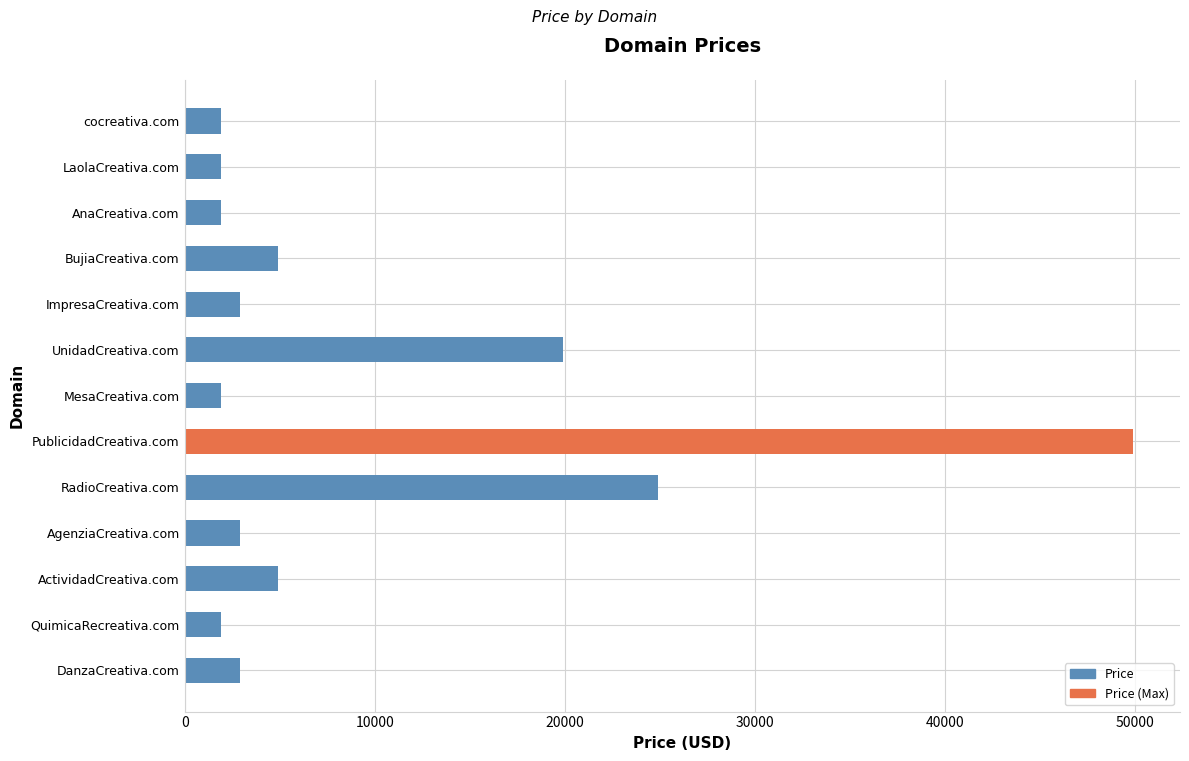

Reading bottom to top, what are all the values shown in this chart?

2888	1888	4888	2888	24888	49888	1888	19888	2888	4888	1888	1888	1888